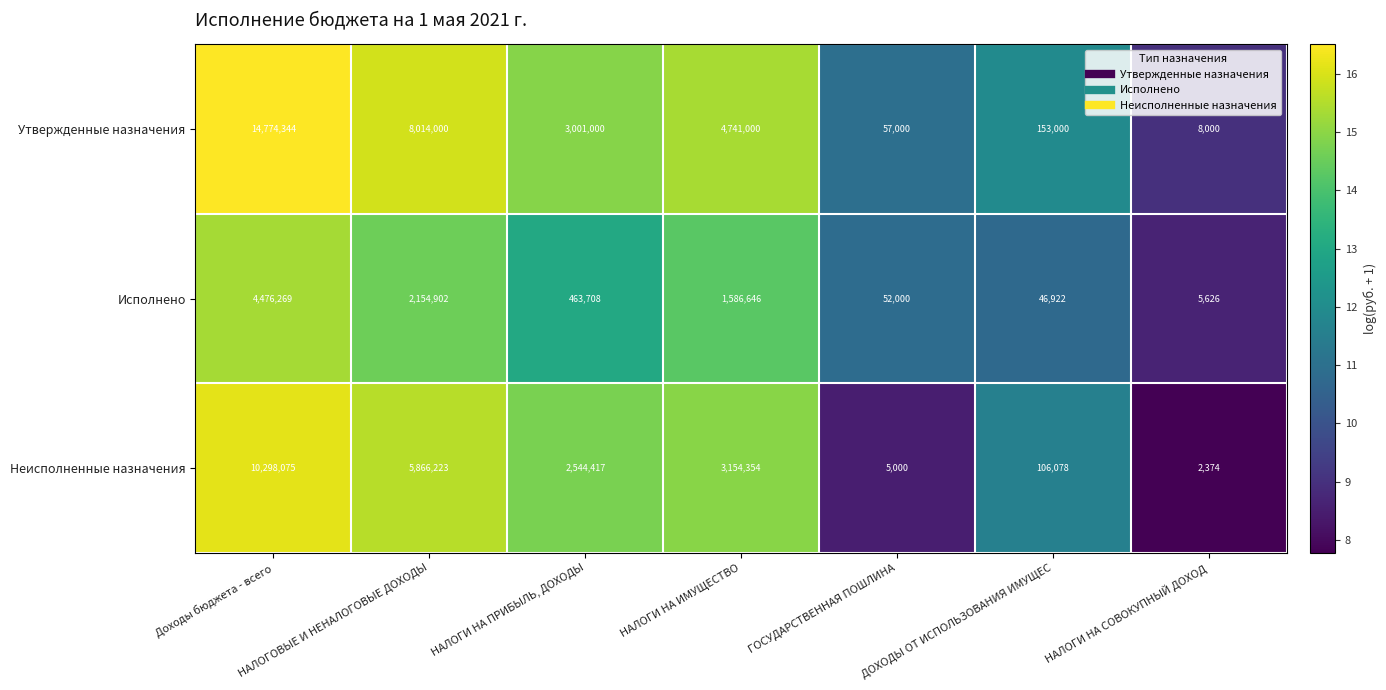

Which series has the largest range (max minus min)?

Утвержденные назначения